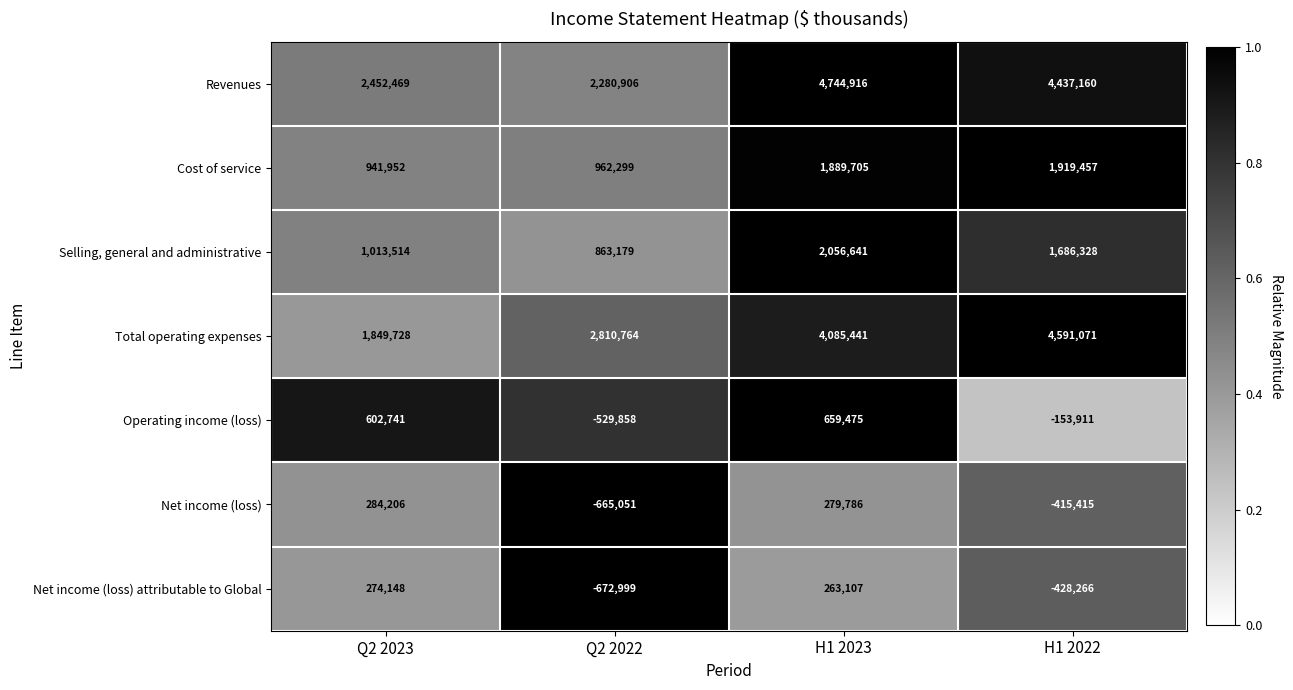

What is the difference between the maximum and minimum values in the Cost of service series?

977505